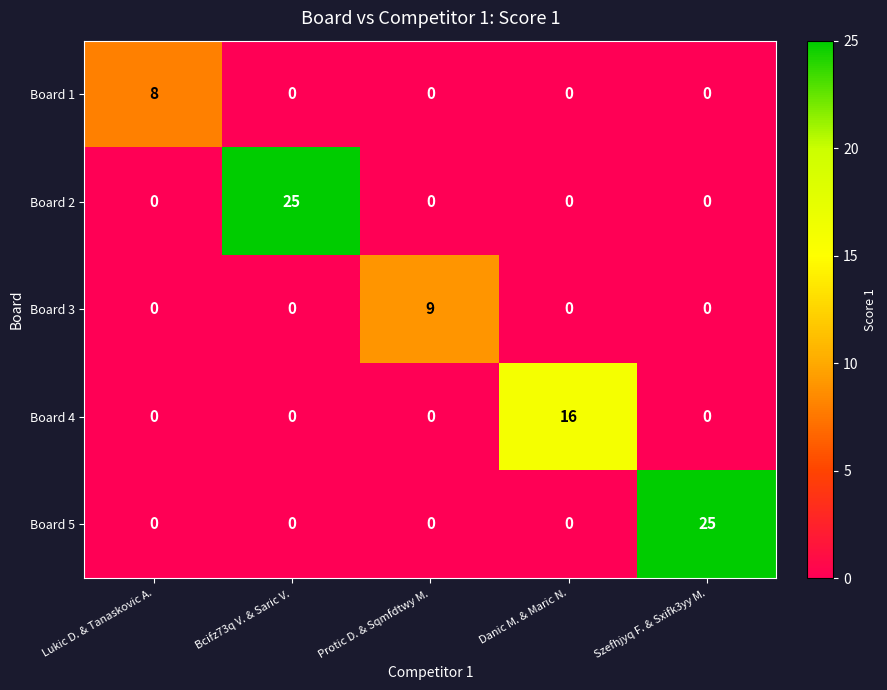

At which label does Board 1 reach its peak?

Lukic D. & Tanaskovic A.